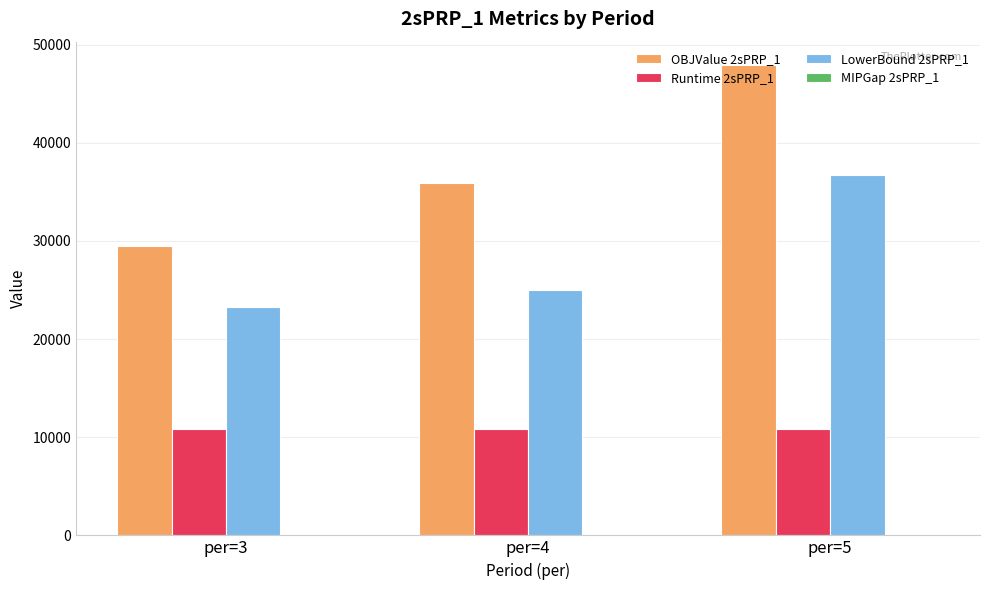

How many distinct data groups are displayed?

4